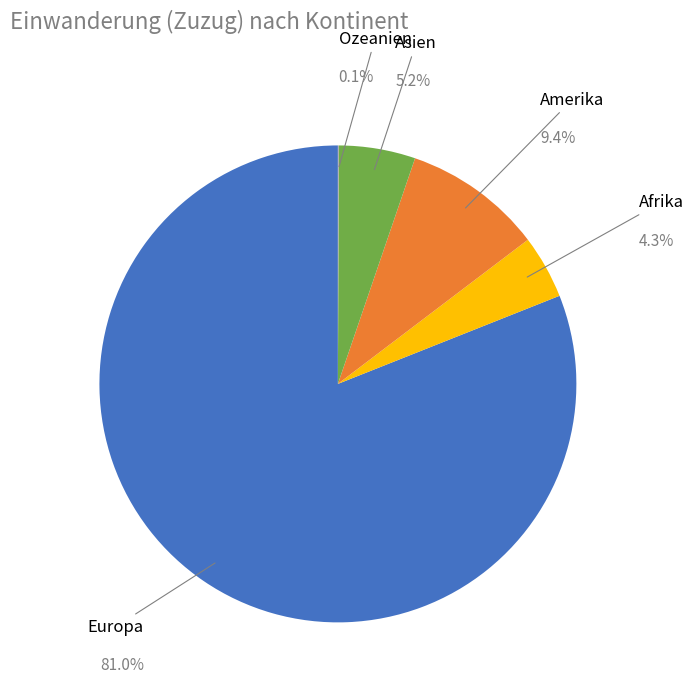

To the nearest percent, what portion does Afrika represent?

4%